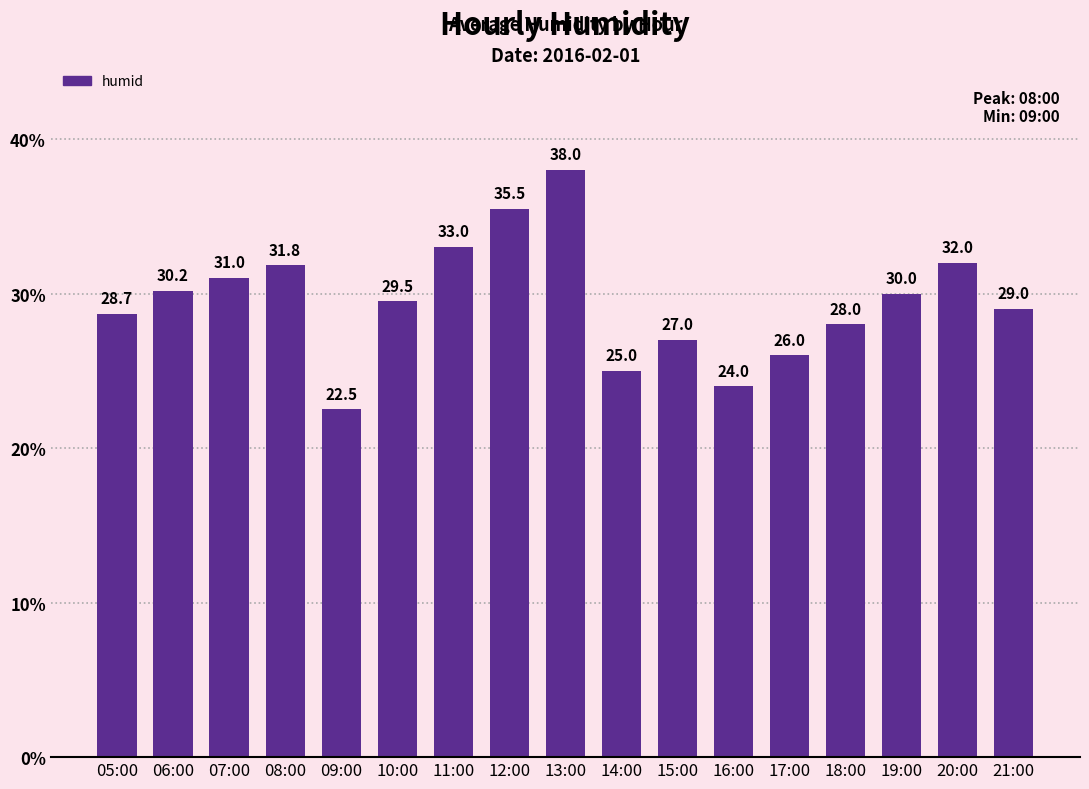

At which label does the data first exceed 29?

06:00